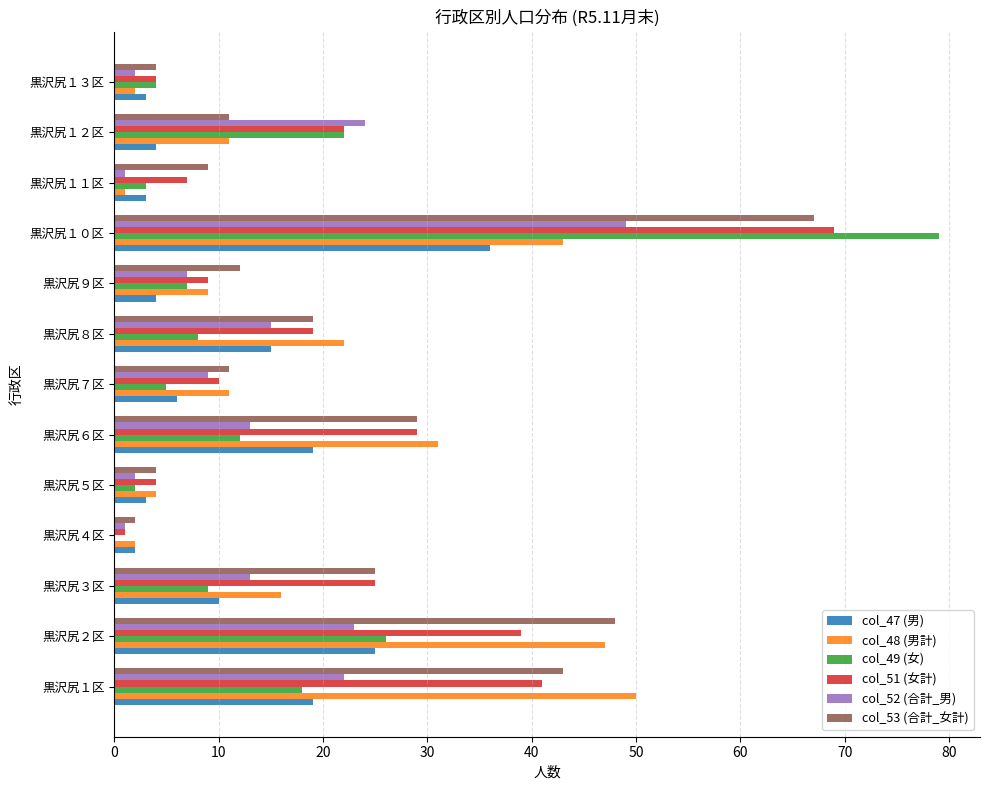

The col_52 (合計_男) series shows 21 at 黒沢尻６区. True or false?

False